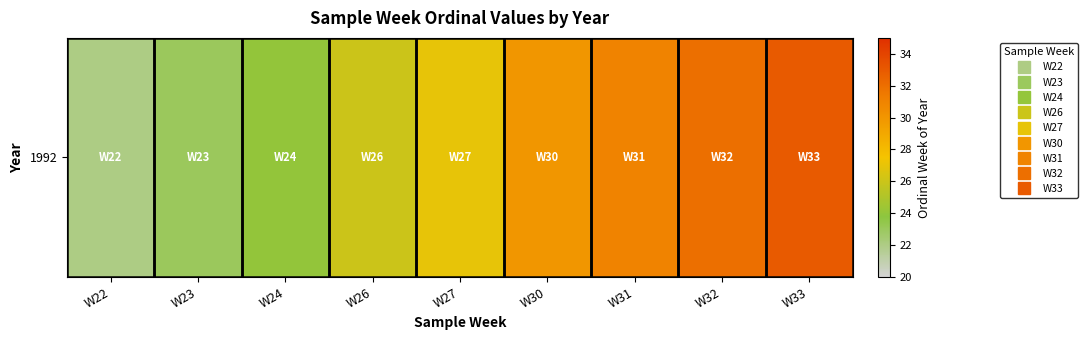

What is the approximate value at W23, to the nearest 10?

20